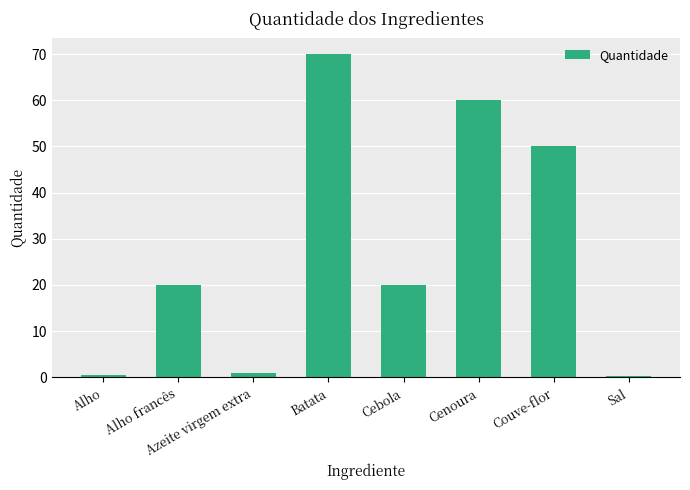

What is the difference between the values at Alho and Batata?

69.5